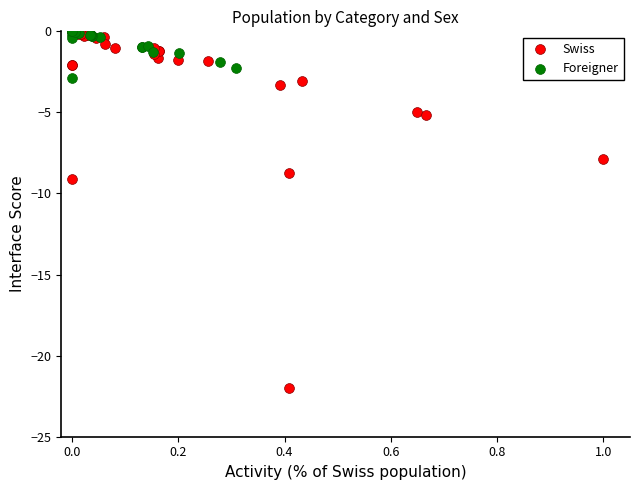

Which series contains the lowest Y value?

Swiss